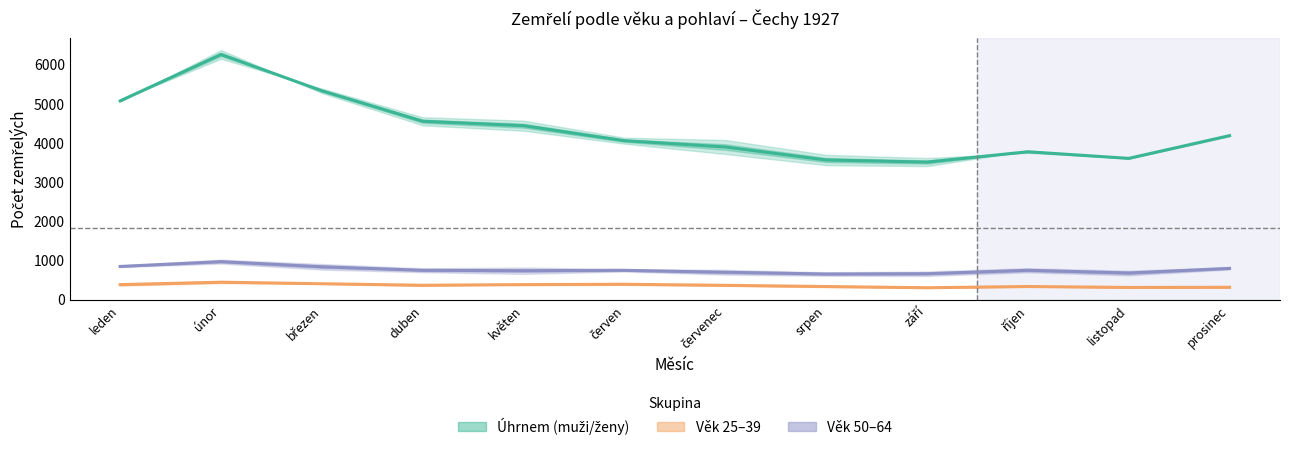

At which label does žen 50-64 (Čechy) reach its peak?

únor